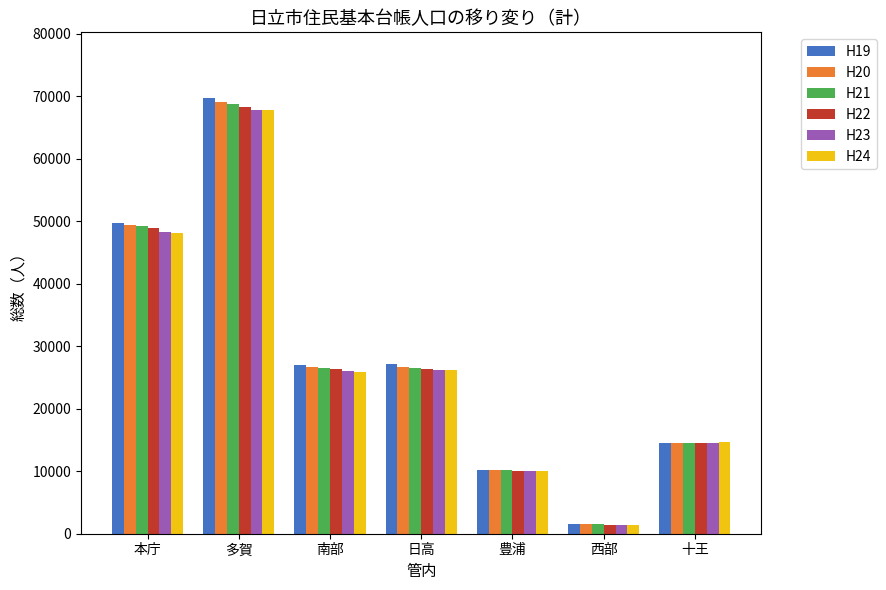

What is the spread (max minus min) of values at 多賀?

1951